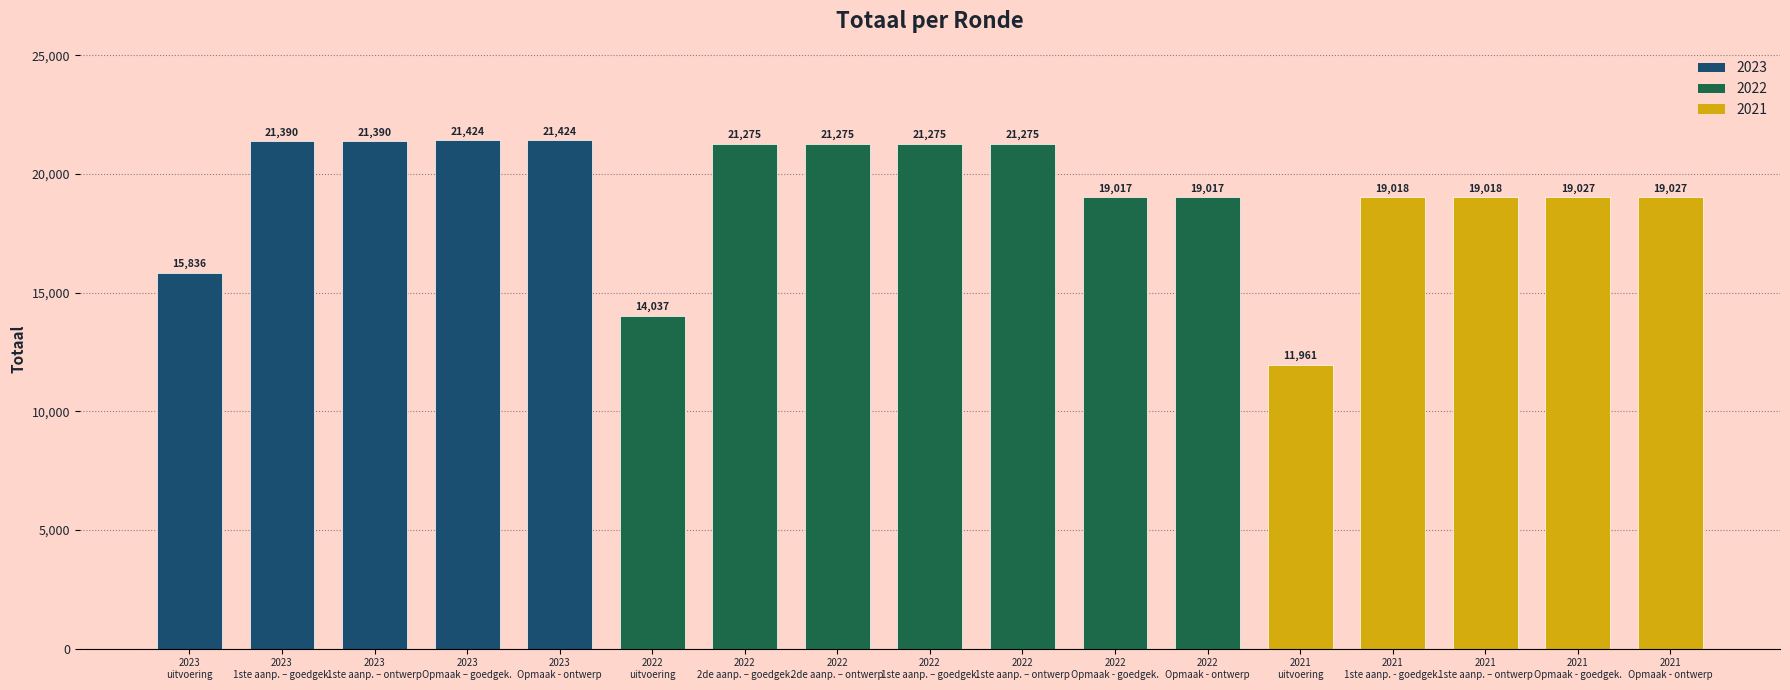

What is the change in value from 2023
Opmaak - ontwerp to 2022
uitvoering?

-7387